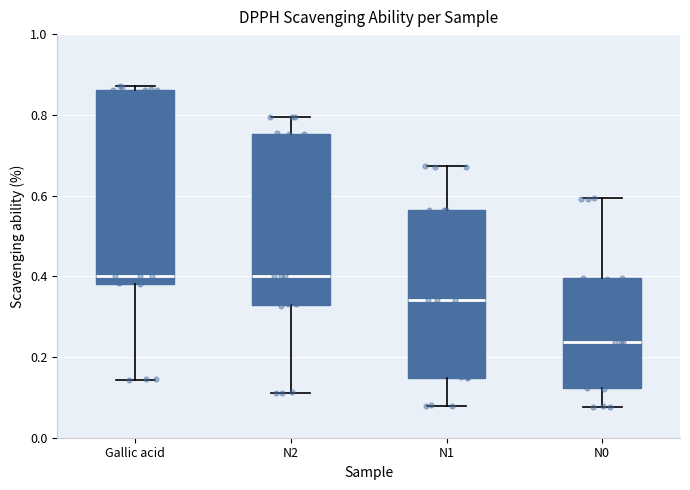

Reading left to right, transcribe this box plot: for each box, give where its median line is, the range the box spans, and where its two whiskers end, as read against the y-axis. The values are not printed on the chart, so give them approximately, as read against the axis.

Gallic acid: median 0.40, box 0.38 to 0.86, whiskers 0.14 to 0.88
N2: median 0.40, box 0.32 to 0.76, whiskers 0.12 to 0.80
N1: median 0.34, box 0.14 to 0.56, whiskers 0.08 to 0.68
N0: median 0.24, box 0.12 to 0.40, whiskers 0.08 to 0.60